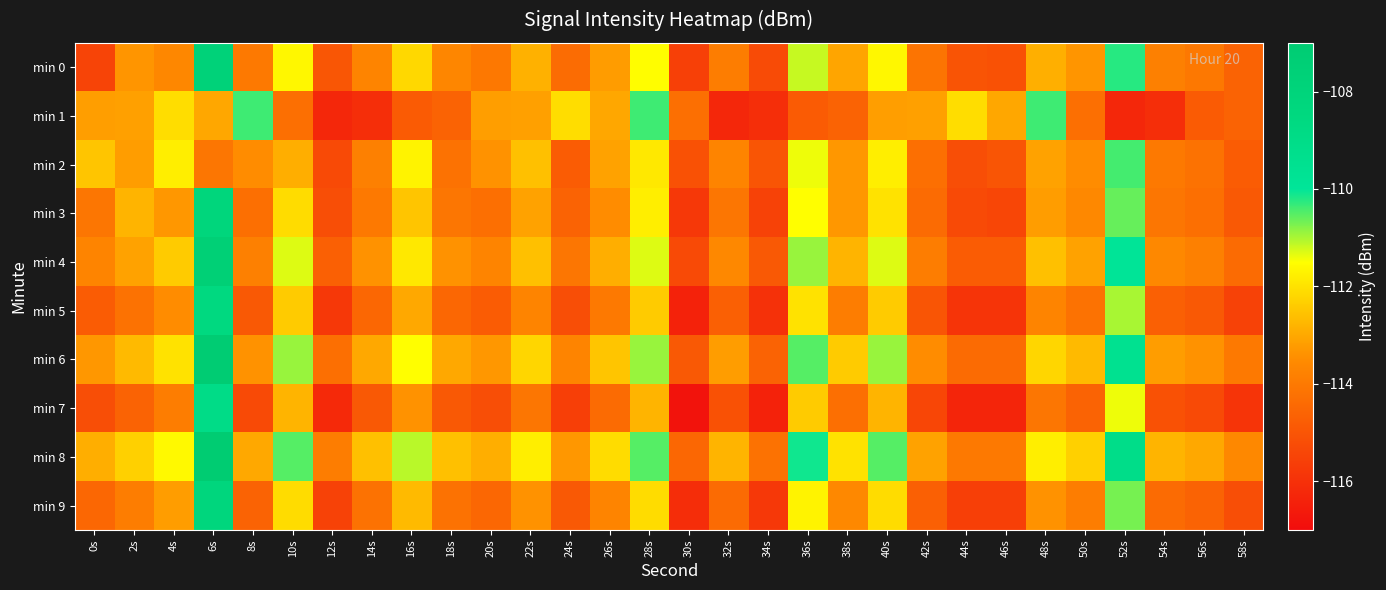

What is the spread (max minus min) of values at 6s?

7.4